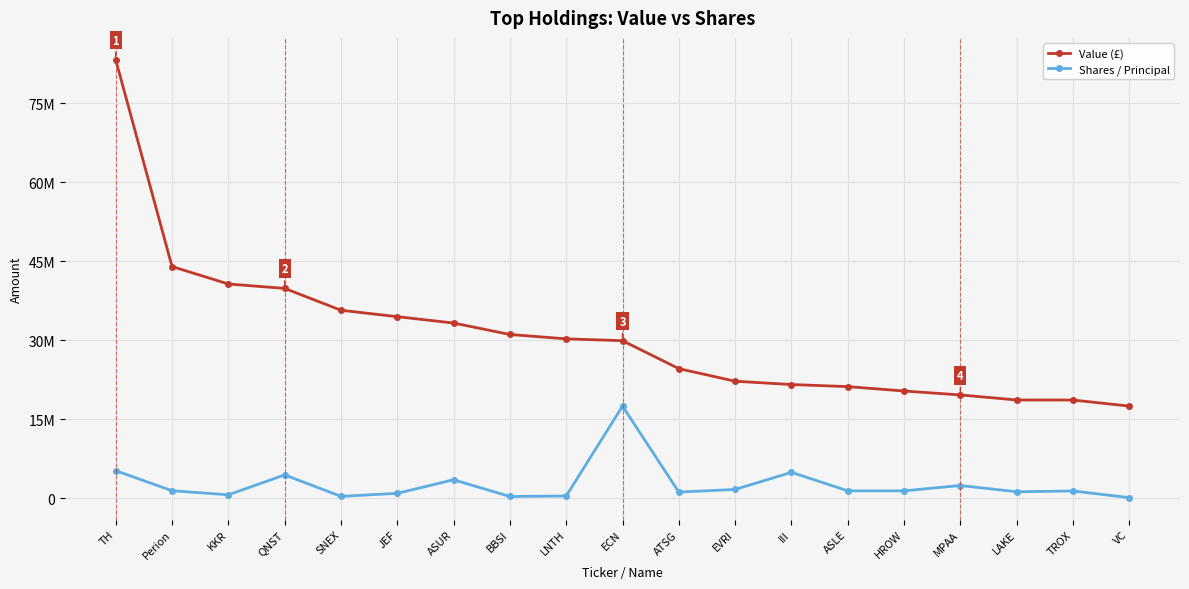

Is the value of Shares / Principal at HROW greater than the value of Value (£) at ECN?

No